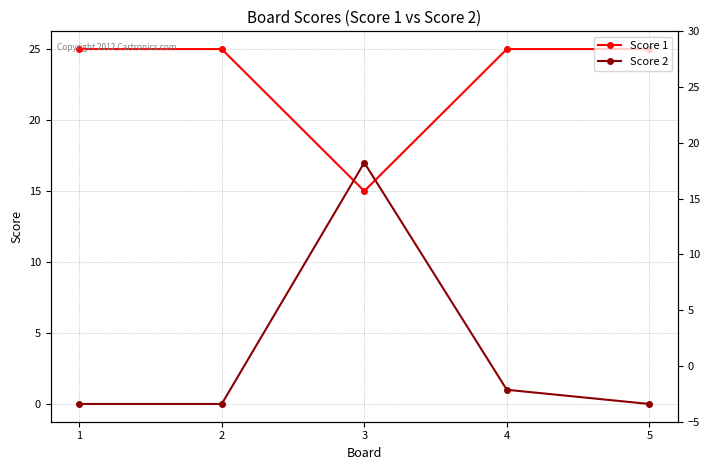

What is the maximum value shown in the chart?

25